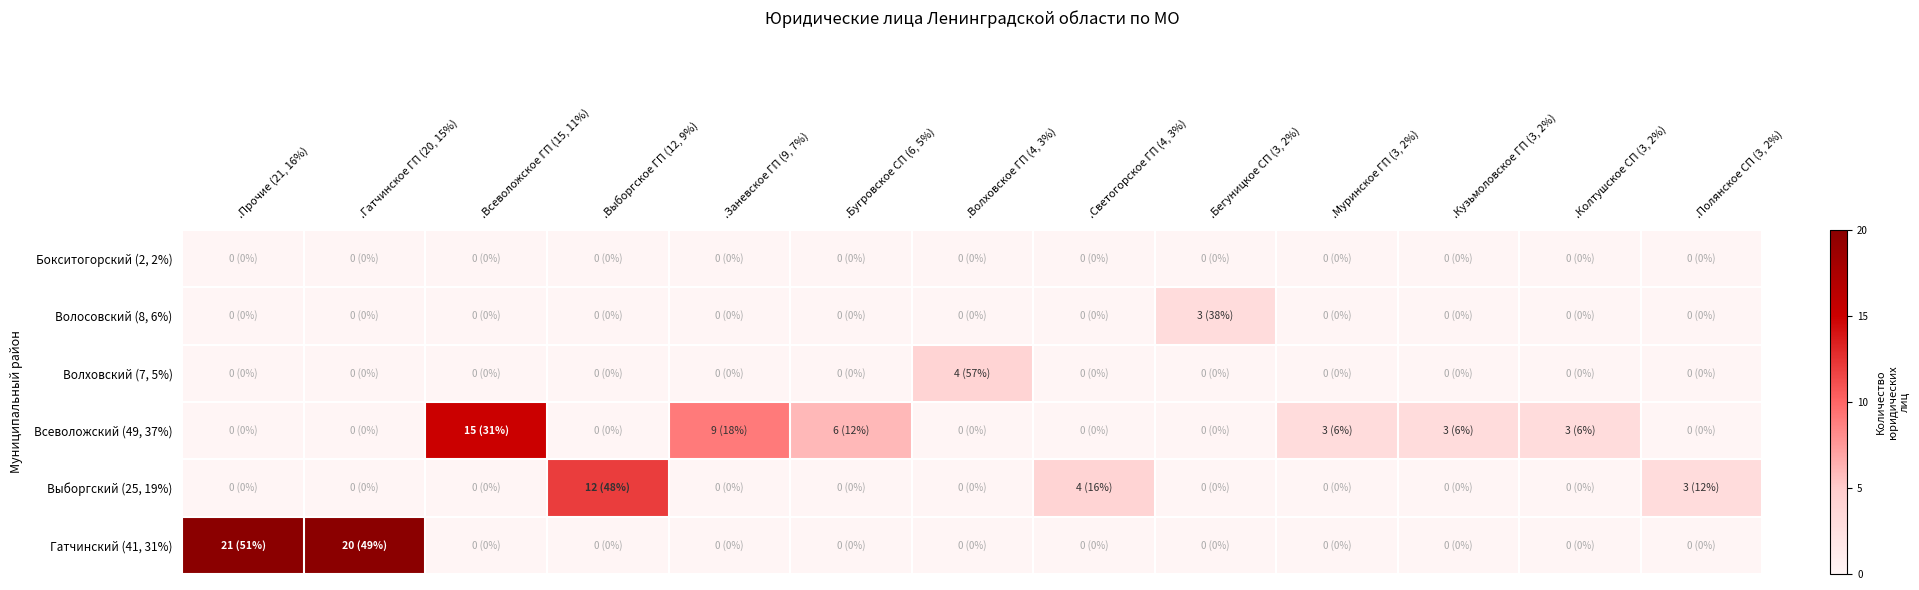

Reading left to right, extract all data points from this chart.

Бокситогорский (2, 2%): .Прочие (21, 16%)=0	.Гатчинское ГП (20, 15%)=0	.Всеволожское ГП (15, 11%)=0	.Выборгское ГП (12, 9%)=0	.Заневское ГП (9, 7%)=0	.Бугровское СП (6, 5%)=0	.Волховское ГП (4, 3%)=0	.Светогорское ГП (4, 3%)=0	.Бегуницкое СП (3, 2%)=0	.Муринское ГП (3, 2%)=0	.Кузьмоловское ГП (3, 2%)=0	.Колтушское СП (3, 2%)=0	.Полянское СП (3, 2%)=0
Волосовский (8, 6%): .Прочие (21, 16%)=0	.Гатчинское ГП (20, 15%)=0	.Всеволожское ГП (15, 11%)=0	.Выборгское ГП (12, 9%)=0	.Заневское ГП (9, 7%)=0	.Бугровское СП (6, 5%)=0	.Волховское ГП (4, 3%)=0	.Светогорское ГП (4, 3%)=0	.Бегуницкое СП (3, 2%)=3	.Муринское ГП (3, 2%)=0	.Кузьмоловское ГП (3, 2%)=0	.Колтушское СП (3, 2%)=0	.Полянское СП (3, 2%)=0
Волховский (7, 5%): .Прочие (21, 16%)=0	.Гатчинское ГП (20, 15%)=0	.Всеволожское ГП (15, 11%)=0	.Выборгское ГП (12, 9%)=0	.Заневское ГП (9, 7%)=0	.Бугровское СП (6, 5%)=0	.Волховское ГП (4, 3%)=4	.Светогорское ГП (4, 3%)=0	.Бегуницкое СП (3, 2%)=0	.Муринское ГП (3, 2%)=0	.Кузьмоловское ГП (3, 2%)=0	.Колтушское СП (3, 2%)=0	.Полянское СП (3, 2%)=0
Всеволожский (49, 37%): .Прочие (21, 16%)=0	.Гатчинское ГП (20, 15%)=0	.Всеволожское ГП (15, 11%)=15	.Выборгское ГП (12, 9%)=0	.Заневское ГП (9, 7%)=9	.Бугровское СП (6, 5%)=6	.Волховское ГП (4, 3%)=0	.Светогорское ГП (4, 3%)=0	.Бегуницкое СП (3, 2%)=0	.Муринское ГП (3, 2%)=3	.Кузьмоловское ГП (3, 2%)=3	.Колтушское СП (3, 2%)=3	.Полянское СП (3, 2%)=0
Выборгский (25, 19%): .Прочие (21, 16%)=0	.Гатчинское ГП (20, 15%)=0	.Всеволожское ГП (15, 11%)=0	.Выборгское ГП (12, 9%)=12	.Заневское ГП (9, 7%)=0	.Бугровское СП (6, 5%)=0	.Волховское ГП (4, 3%)=0	.Светогорское ГП (4, 3%)=4	.Бегуницкое СП (3, 2%)=0	.Муринское ГП (3, 2%)=0	.Кузьмоловское ГП (3, 2%)=0	.Колтушское СП (3, 2%)=0	.Полянское СП (3, 2%)=3
Гатчинский (41, 31%): .Прочие (21, 16%)=21	.Гатчинское ГП (20, 15%)=20	.Всеволожское ГП (15, 11%)=0	.Выборгское ГП (12, 9%)=0	.Заневское ГП (9, 7%)=0	.Бугровское СП (6, 5%)=0	.Волховское ГП (4, 3%)=0	.Светогорское ГП (4, 3%)=0	.Бегуницкое СП (3, 2%)=0	.Муринское ГП (3, 2%)=0	.Кузьмоловское ГП (3, 2%)=0	.Колтушское СП (3, 2%)=0	.Полянское СП (3, 2%)=0